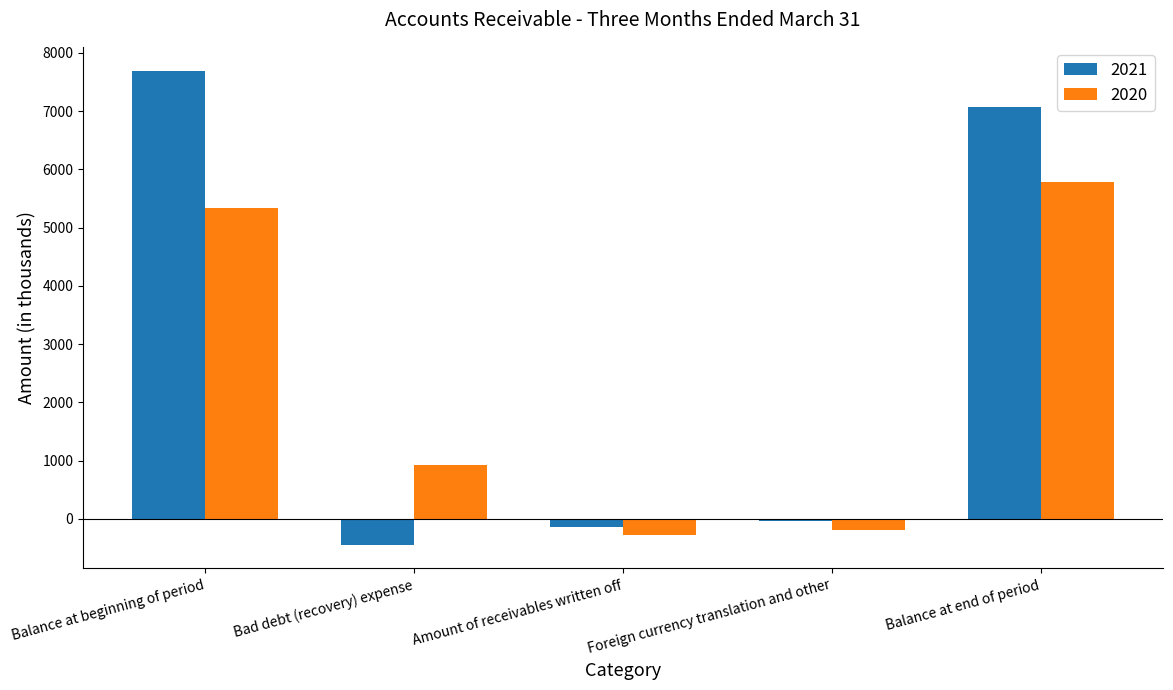

What is the value of the 2021 bar at the 3rd from the left?

-144